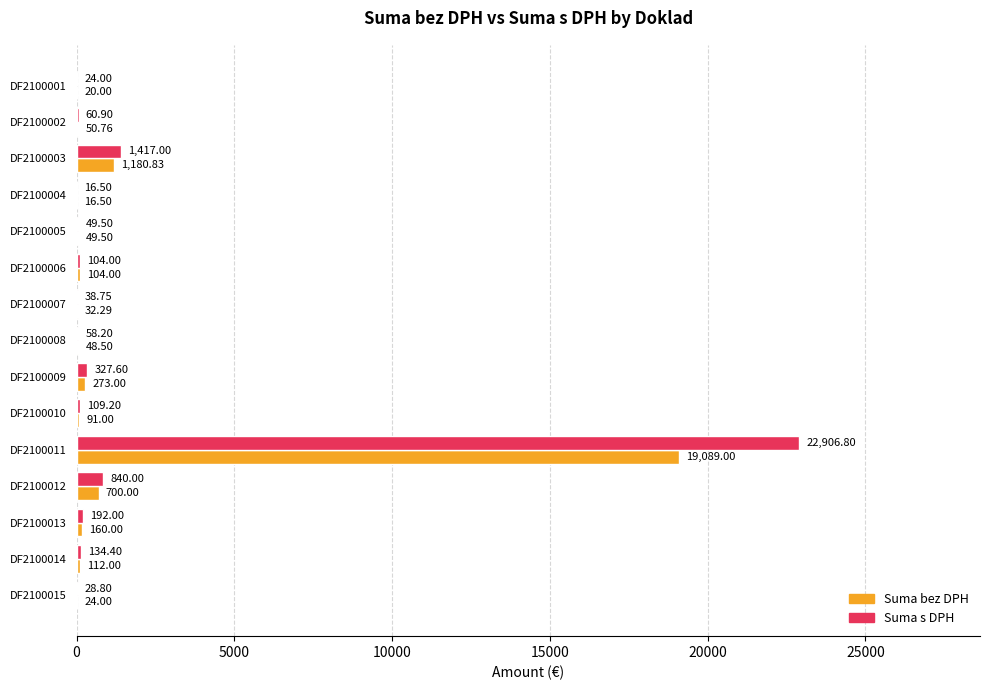

At which category is the sum across all series the highest?

DF2100011